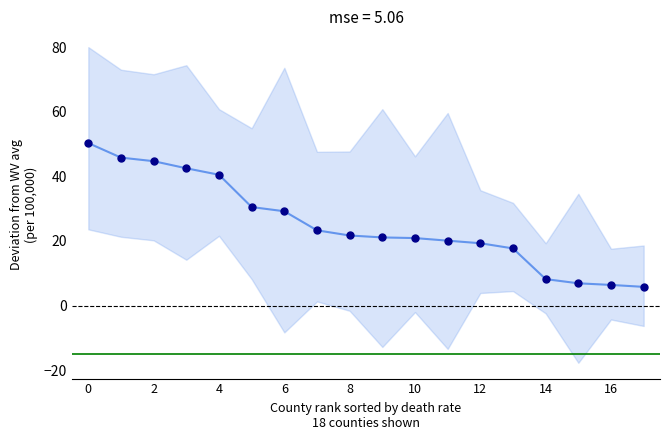

Reading left to right, extract all data points from this chart.

50.3	45.8	44.7	42.5	40.5	30.5	29.2	23.3	21.7	21.1	20.9	20.1	19.3	17.7	8.2	6.9	6.4	5.8